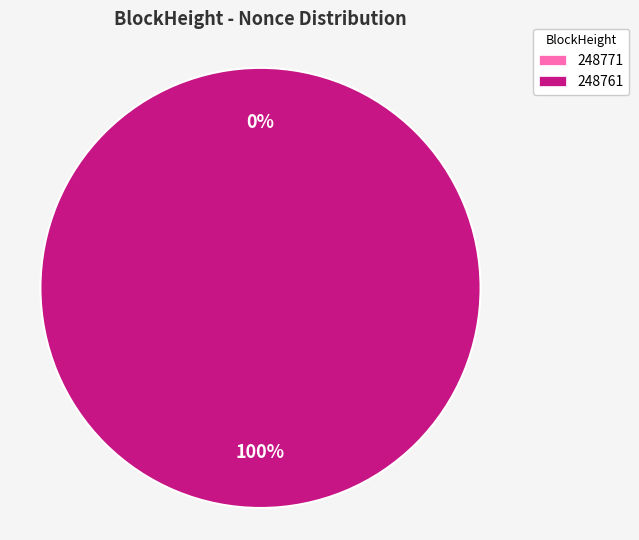

Is it true that 248771 is 13% of the pie?

False